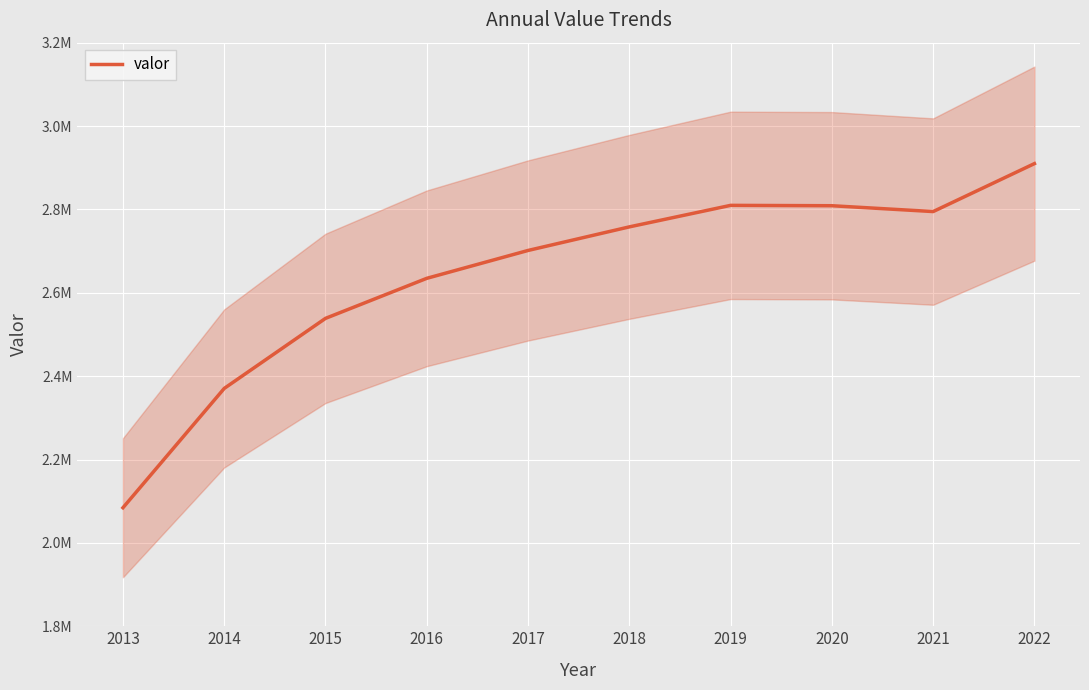

The value at 2018 is 1529227. True or false?

False